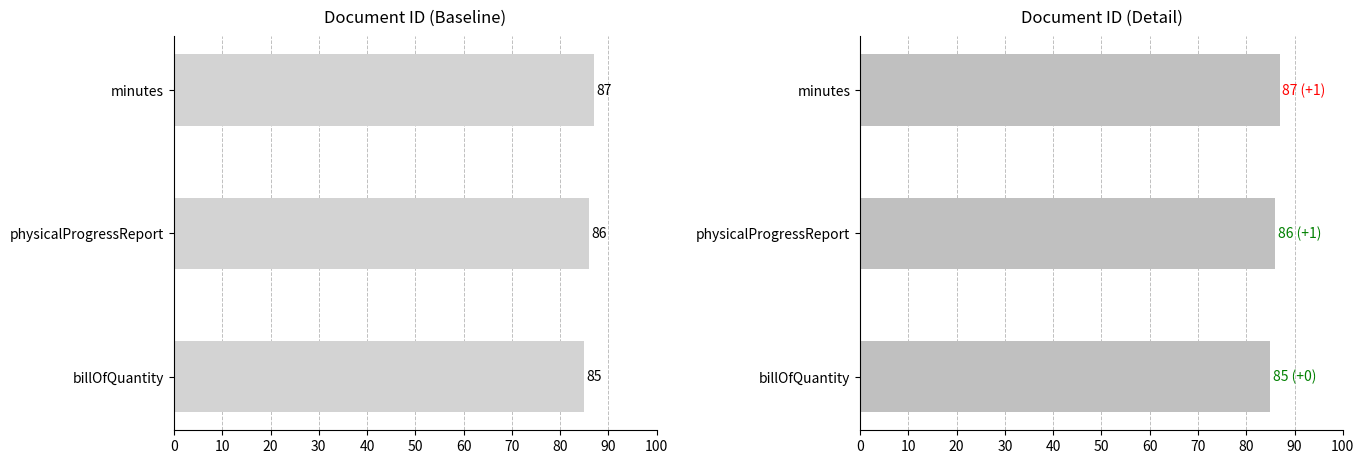

What value does the data have at minutes?

87